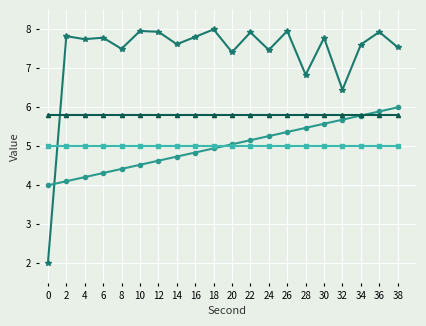

How many data points does each series have?

20